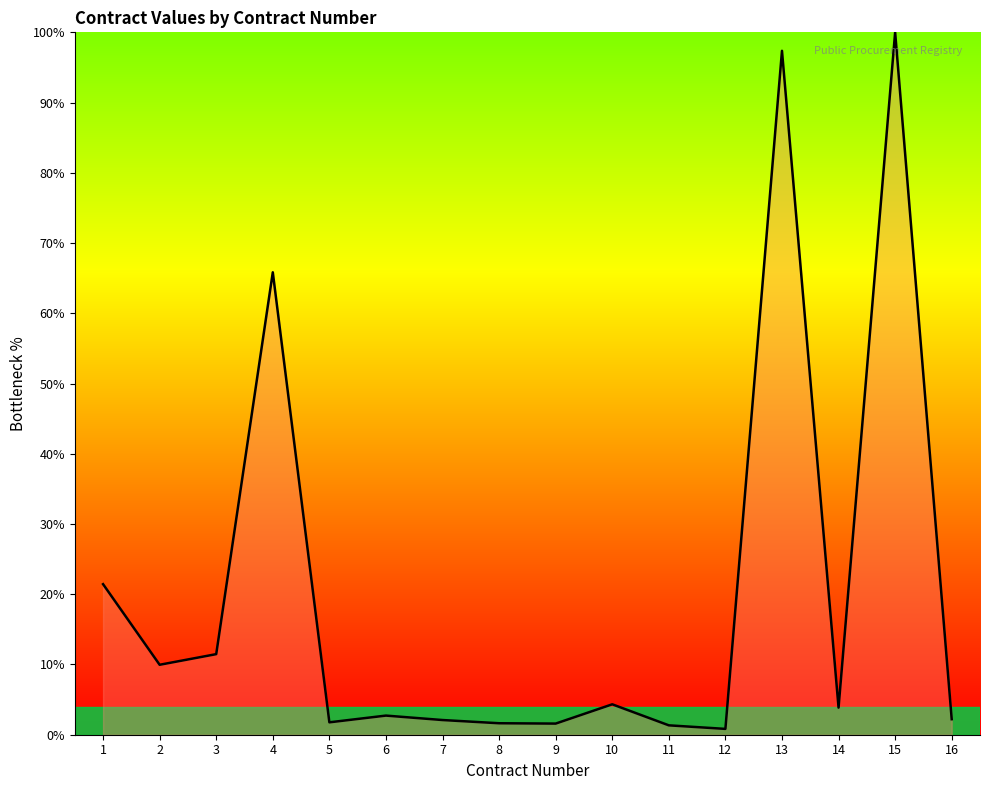

Does the chart have visible grid lines?

No